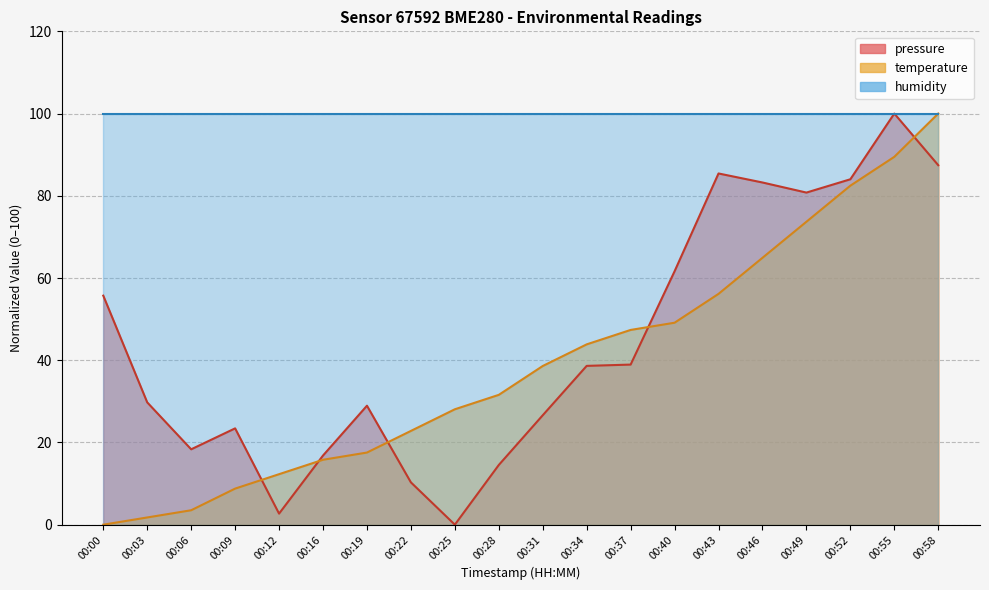

List the labels in order of pressure value, largest first.

00:55, 00:58, 00:43, 00:52, 00:46, 00:49, 00:40, 00:00, 00:37, 00:34, 00:03, 00:19, 00:31, 00:09, 00:06, 00:16, 00:28, 00:22, 00:12, 00:25